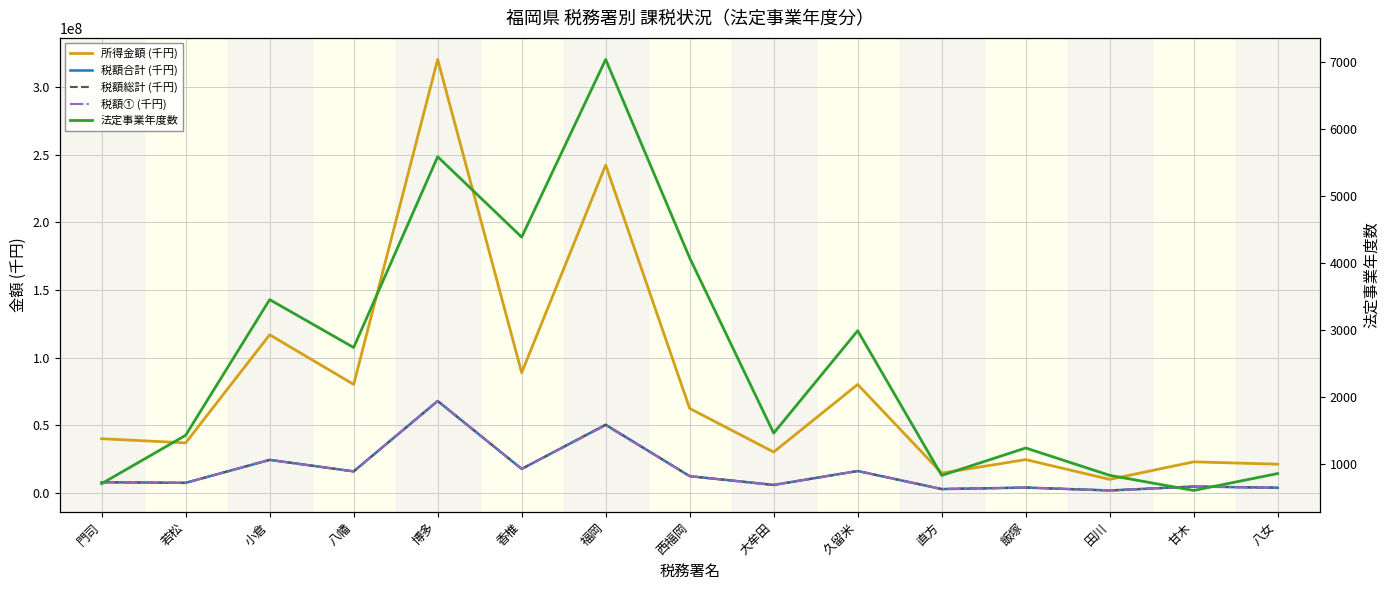

What are all the series names shown in the legend?

所得金額 (千円), 税額合計 (千円), 税額総計 (千円), 税額① (千円), 法定事業年度数